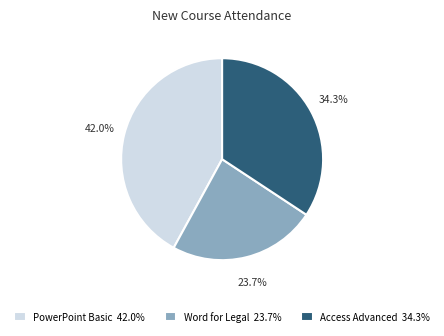

Do Word for Legal 23.7% and Access Advanced 34.3% together represent more than half of the pie?

Yes